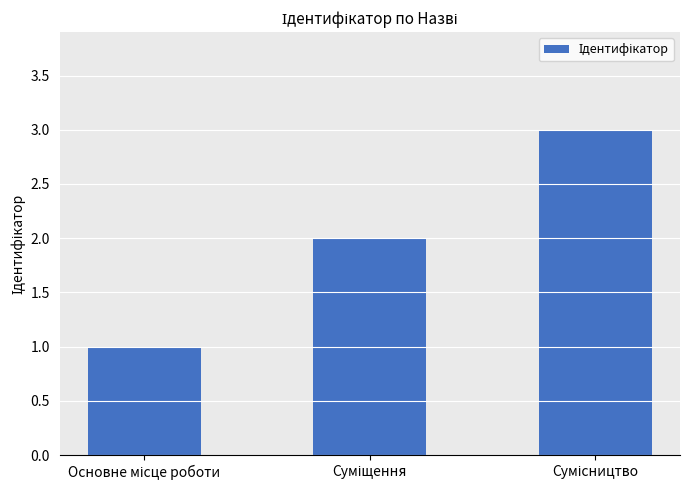

What is the maximum value shown in the chart?

3